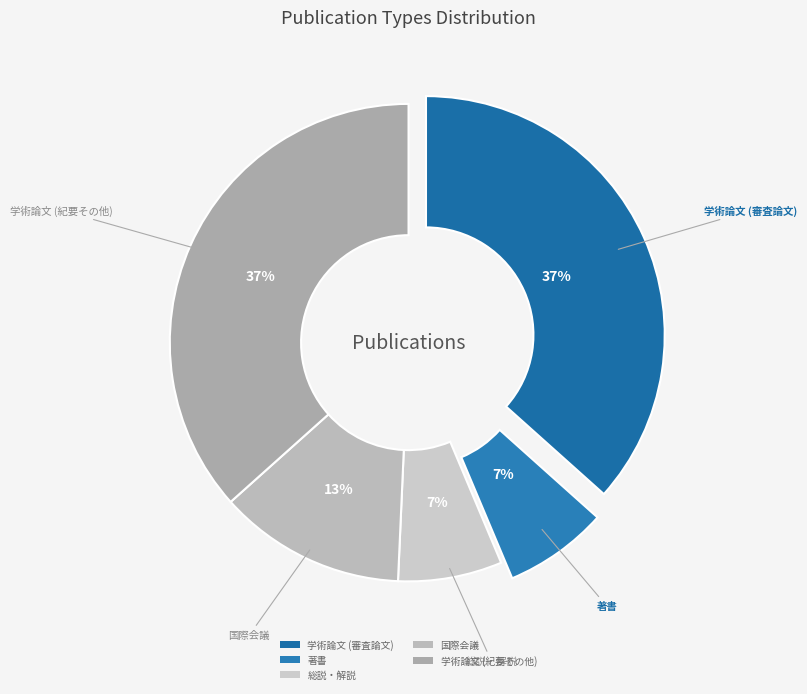

Between 学術論文 (審査論文) and 著書, which is larger?

学術論文 (審査論文)